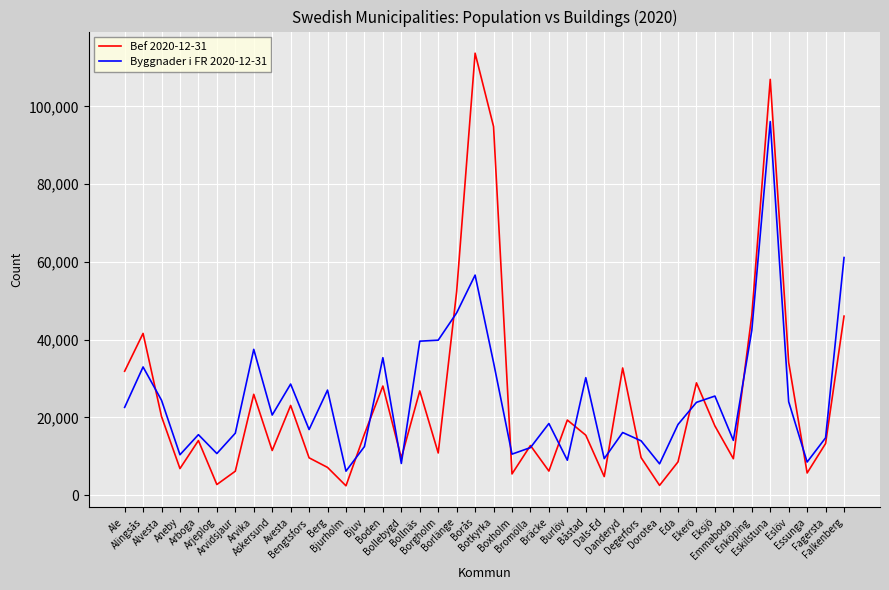

List the series in order of their peak value, lowest first.

Byggnader i FR 2020-12-31, Bef 2020-12-31